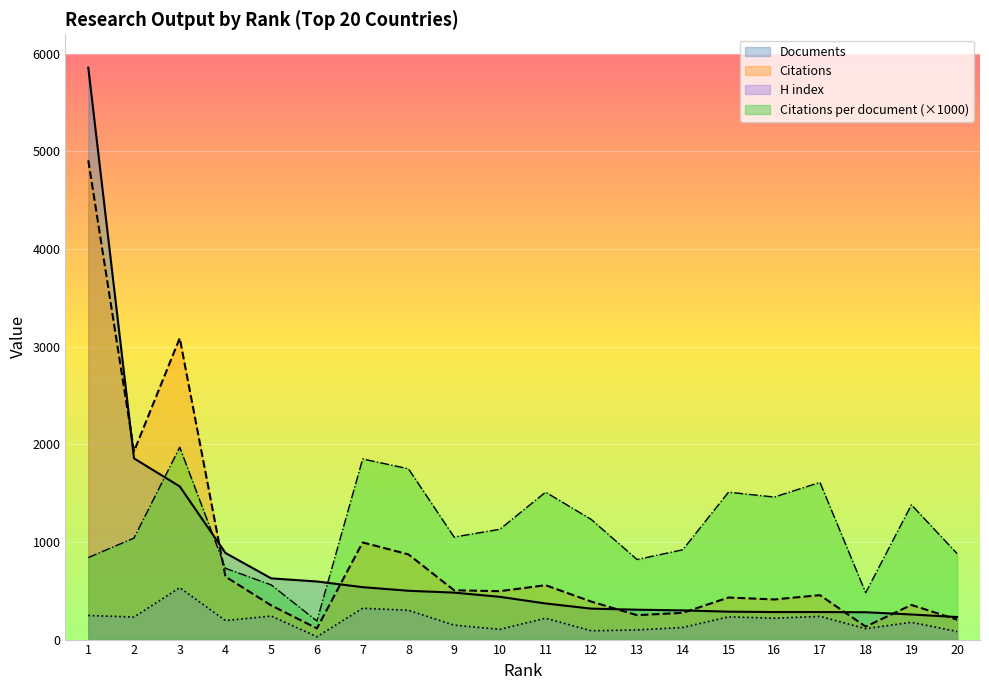

What is the difference between the maximum and minimum values in the H index series?

503